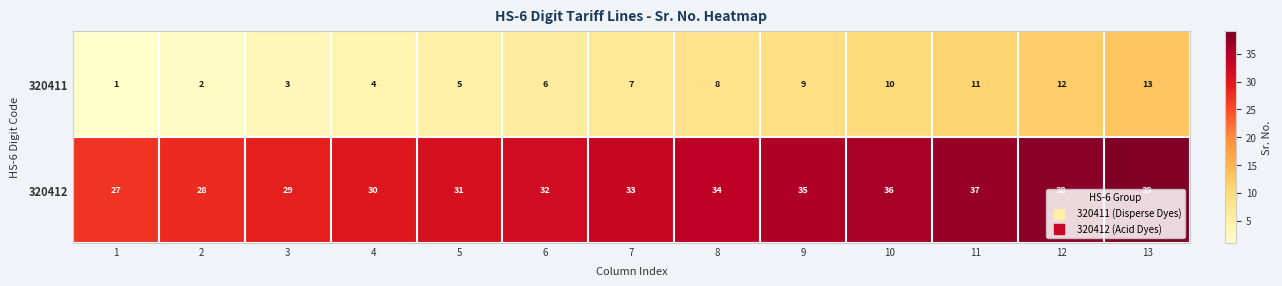

What is the minimum value shown in the chart?

1